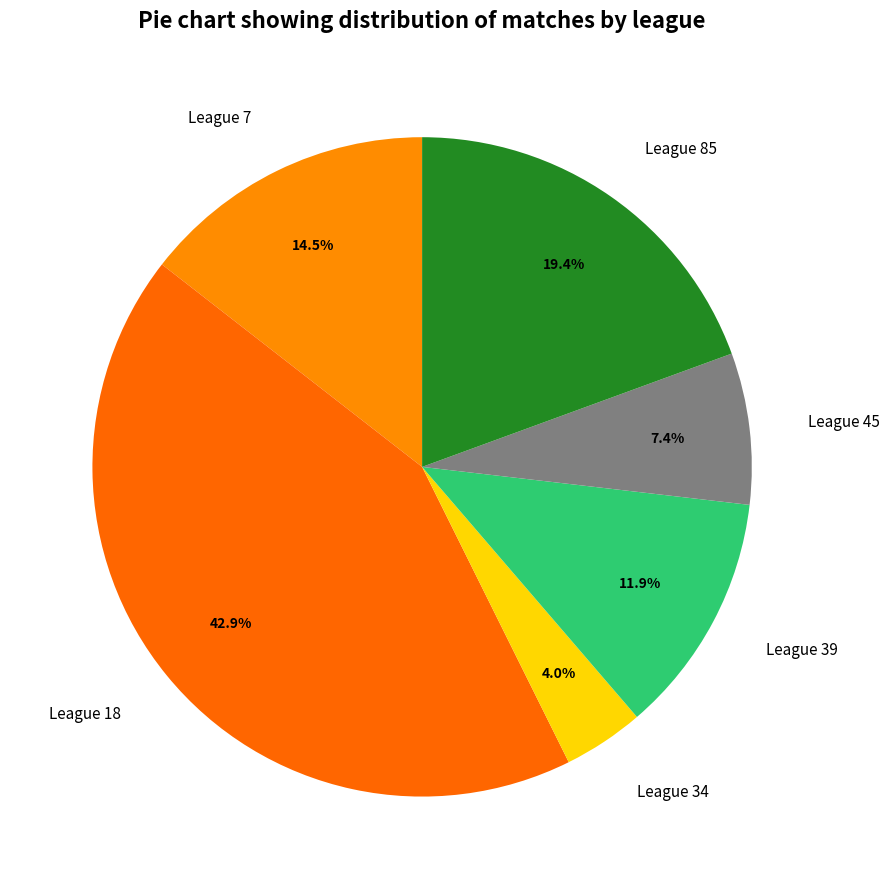

What is the smallest slice in the pie chart?

League 34